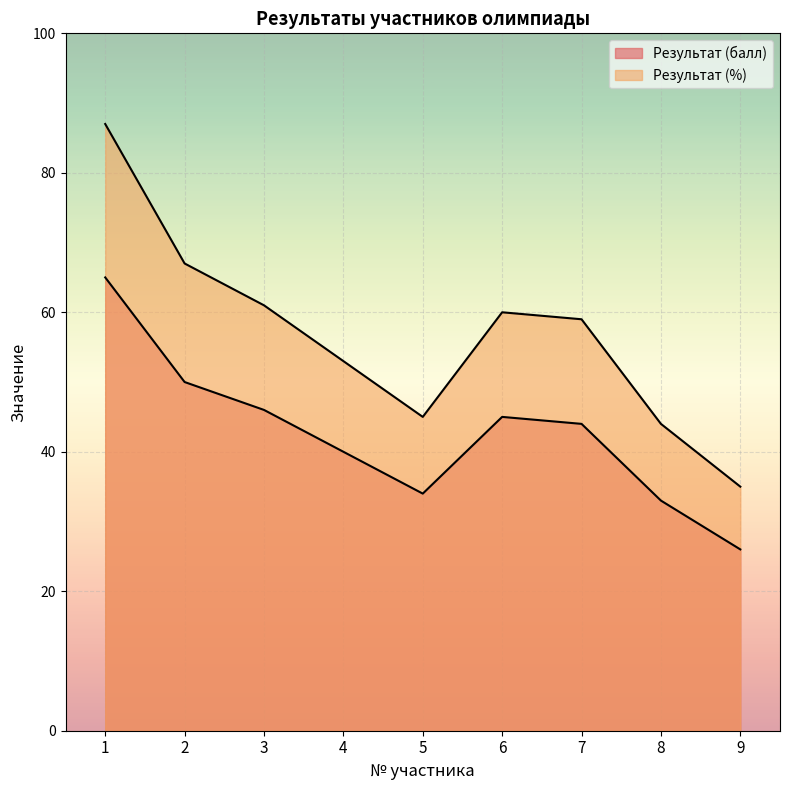

What is the value of the Результат (%) point at the 4th from the left?

53